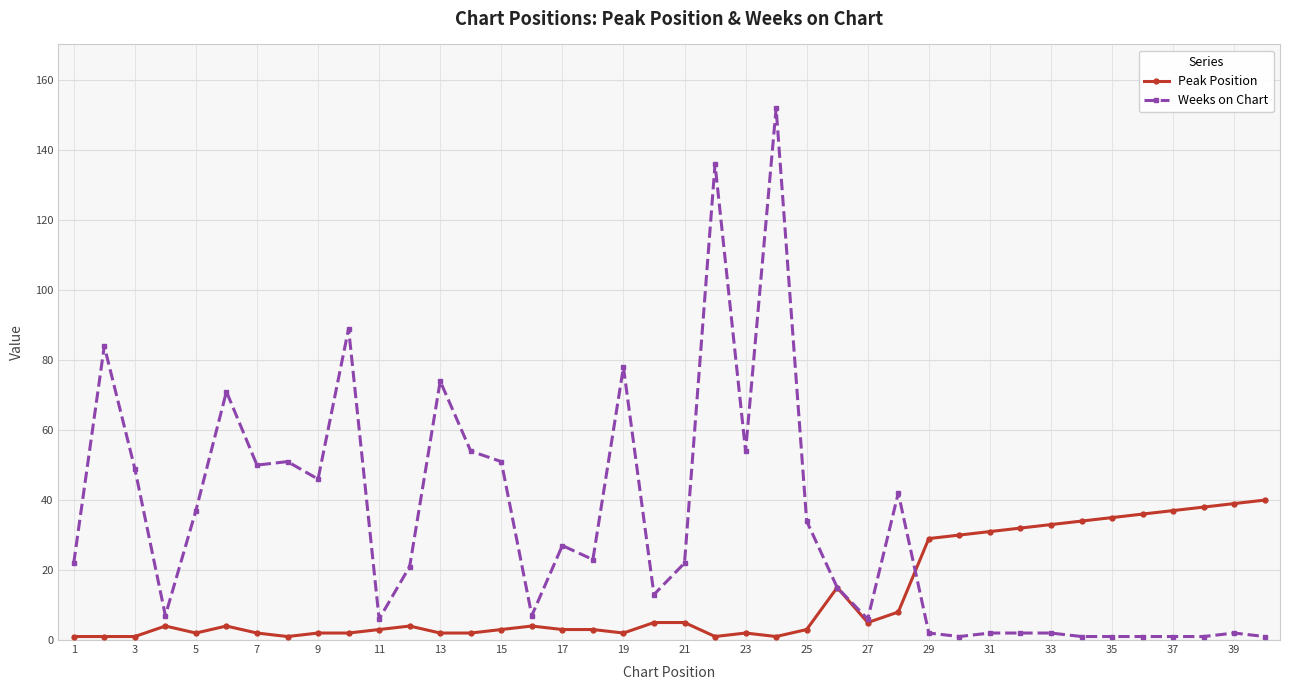

Which series has the largest range (max minus min)?

Weeks on Chart